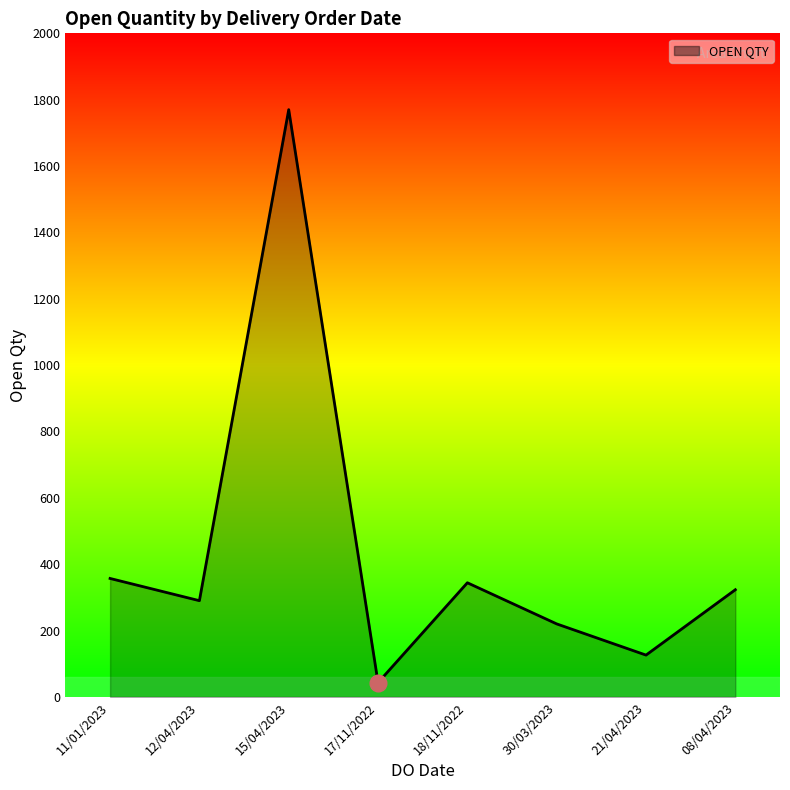

The value at 18/11/2022 is 523. True or false?

False